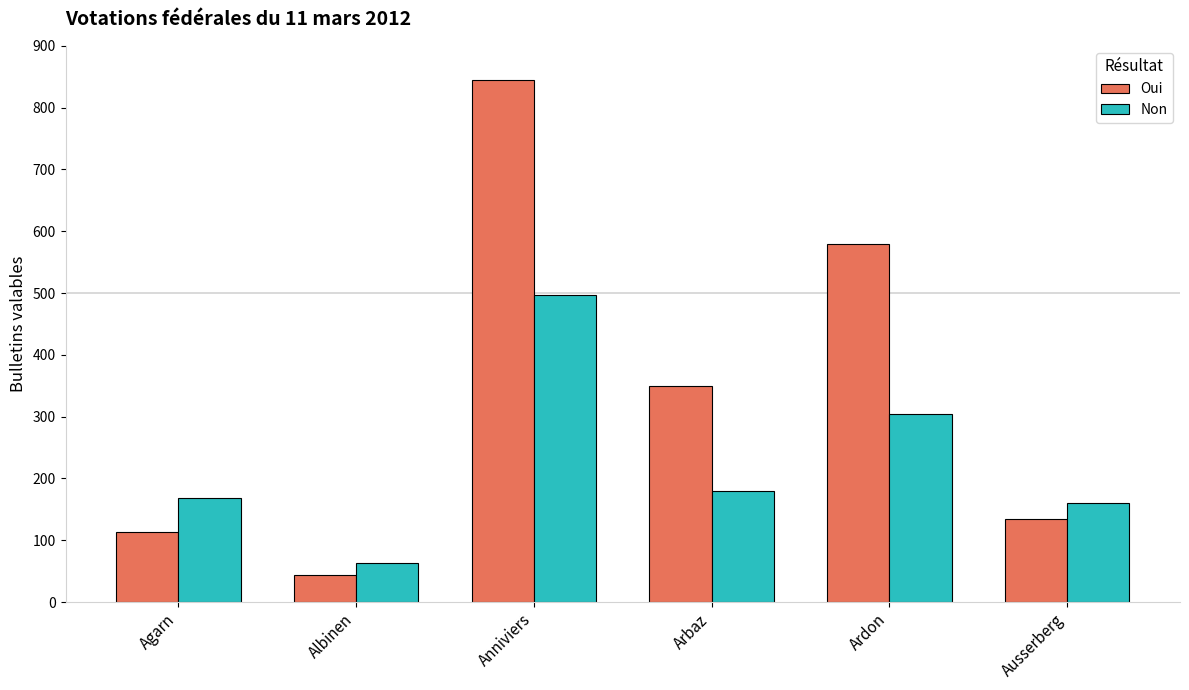

Reading left to right, transcribe all the data shown in this chart.

Oui: 114	44	844	350	579	135
Non: 168	63	497	179	305	161